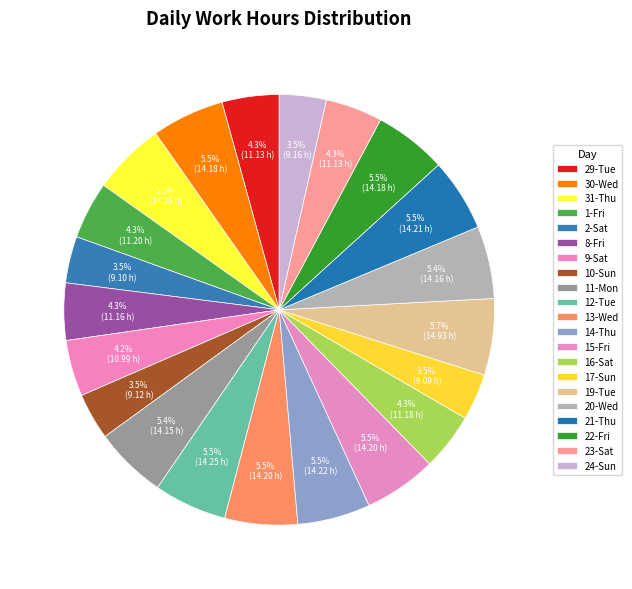

What percentage is the 14-Thu slice, to the nearest percent?

5%